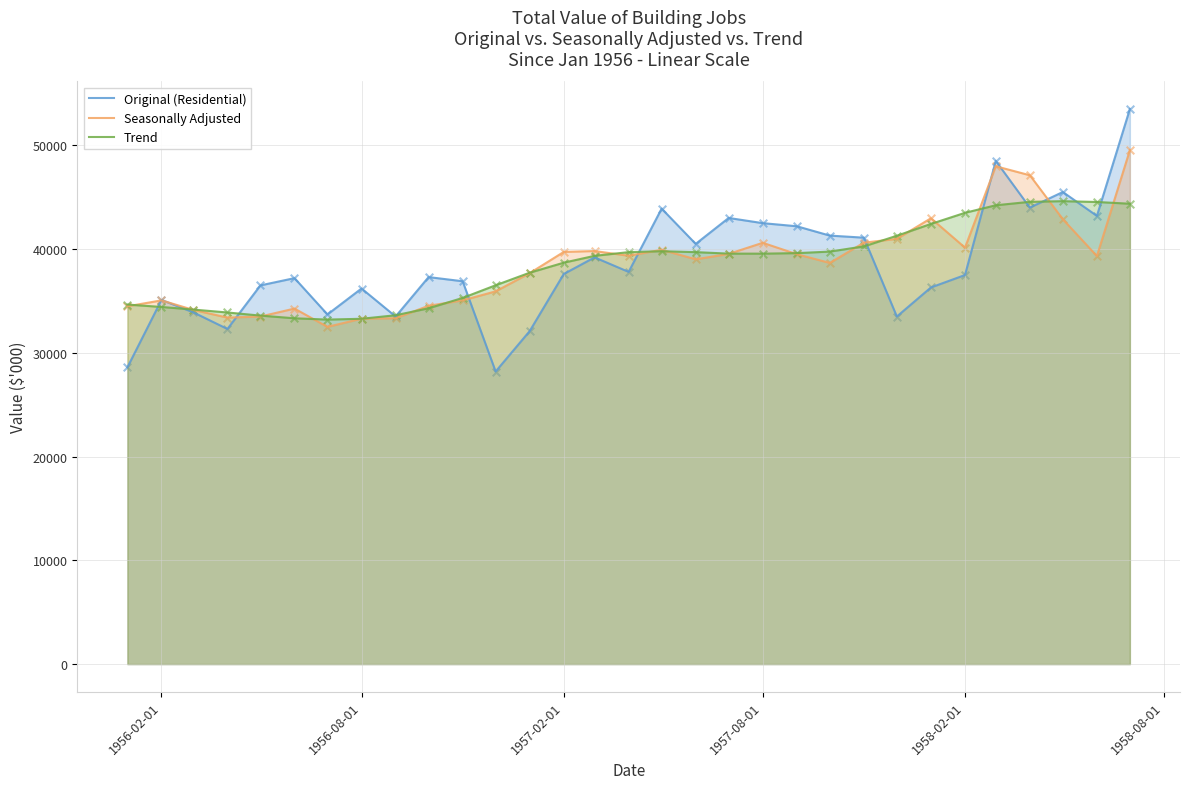

Which series has the widest spread of values?

Original (Residential)